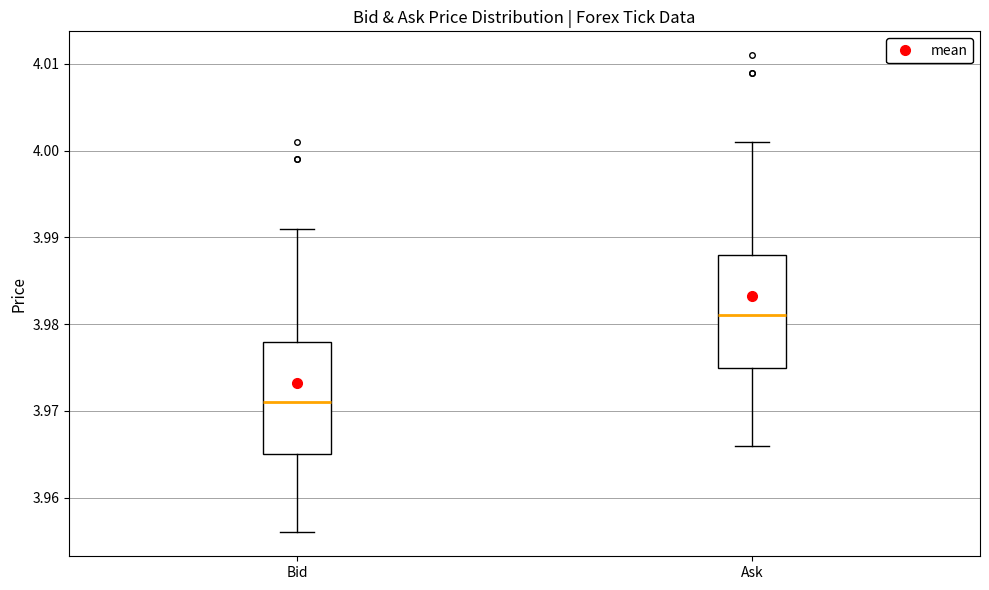

Where is the upper edge of the box for Ask on the y-axis? The values are not printed on the chart, so give them approximately, as read against the axis.

3.988